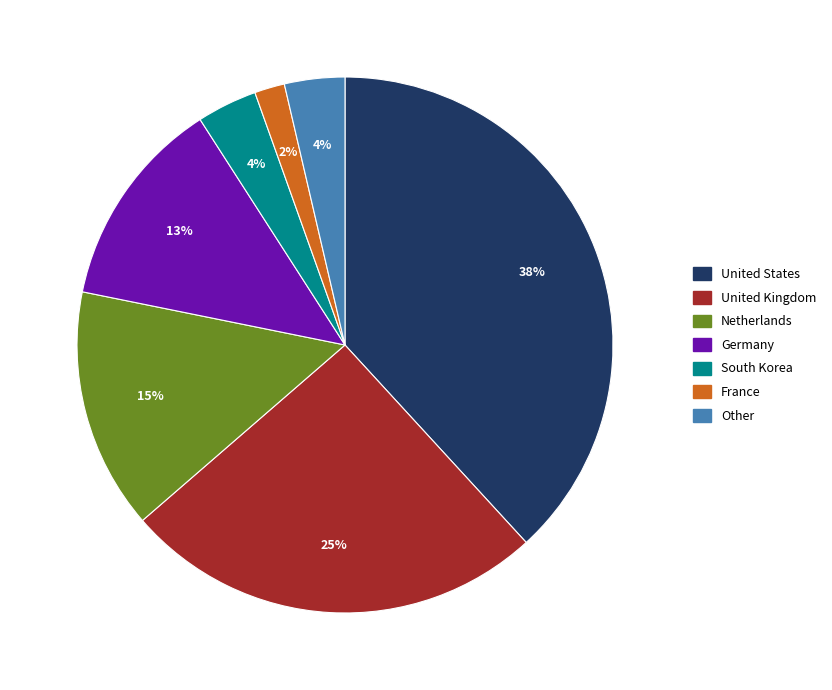

Which slice is the smallest?

France